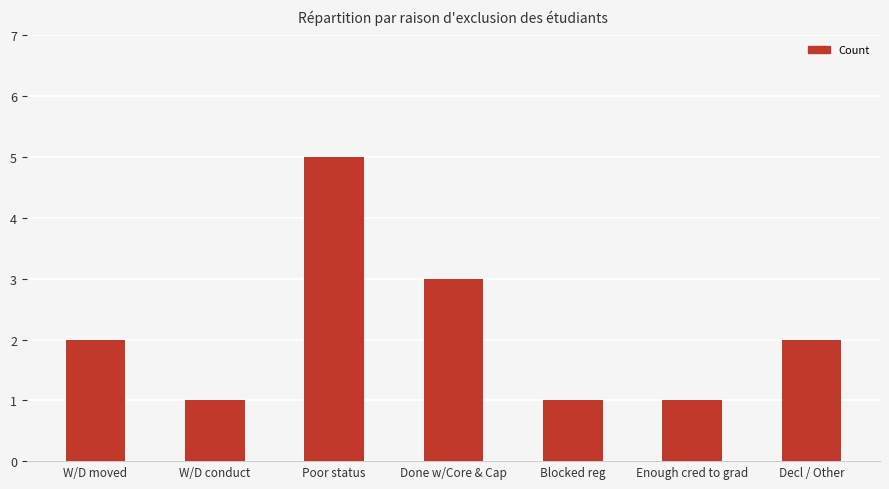

Count the number of categories in the chart.

7